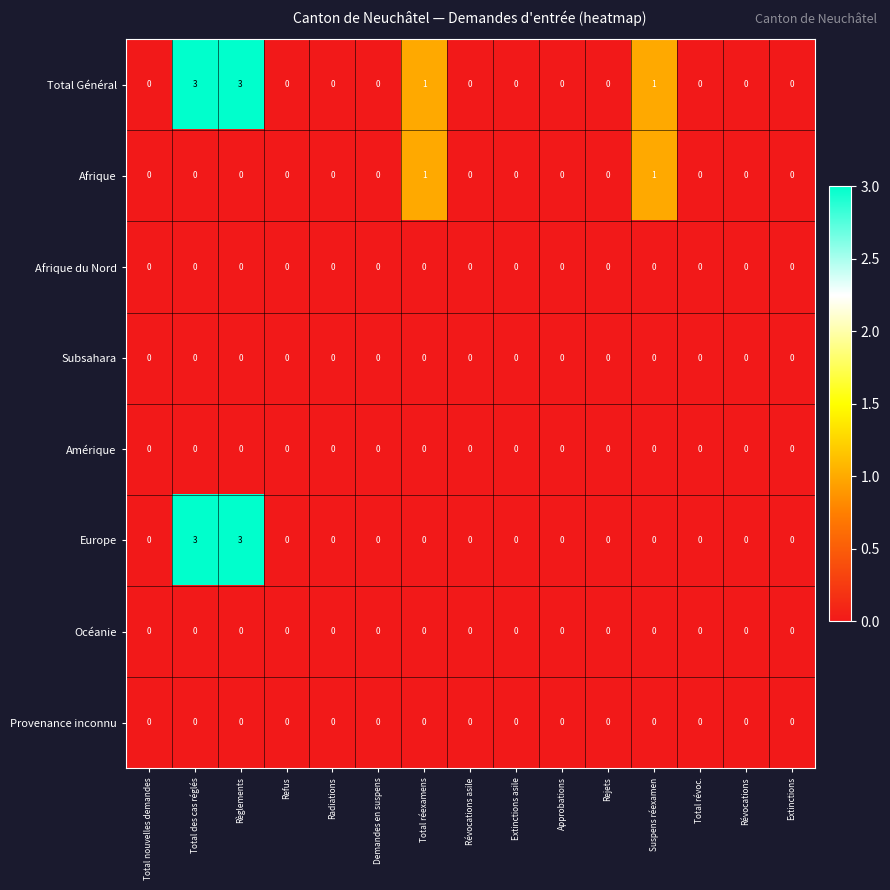

Which series has the largest total across all categories?

Total Général